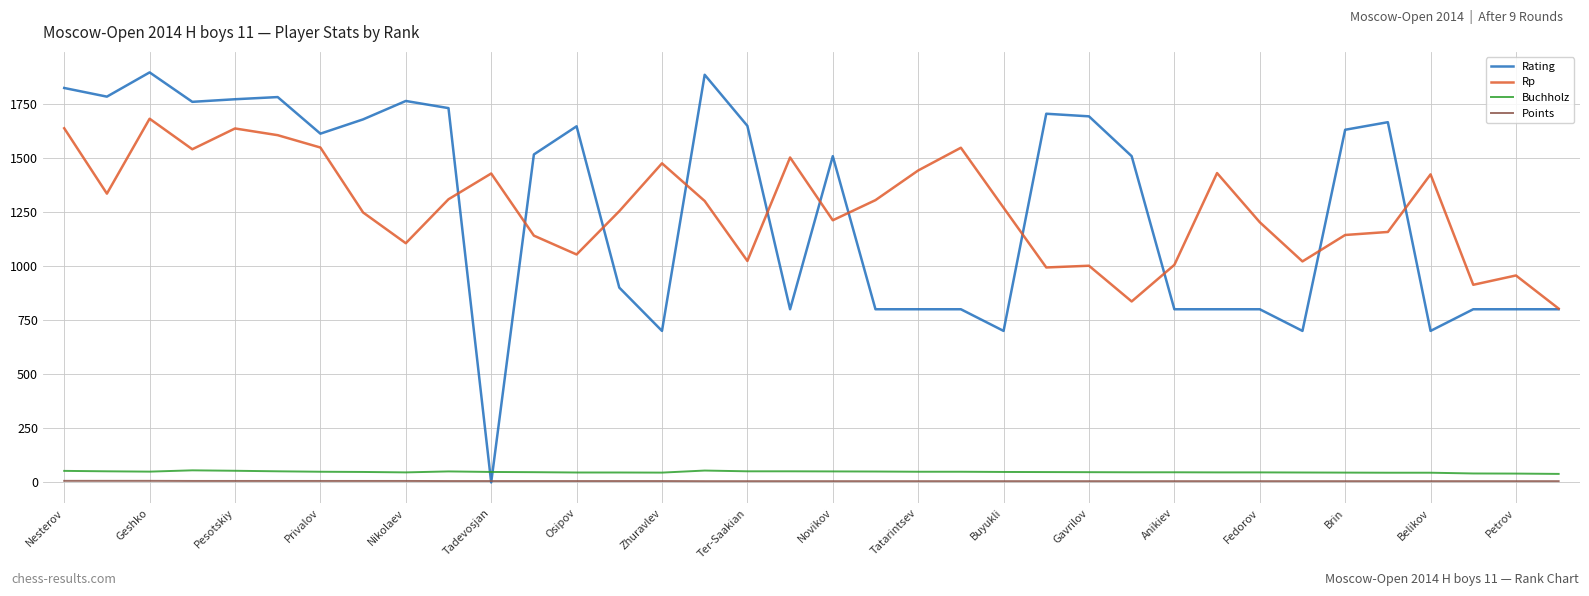

Which series has the widest spread of values?

Rating